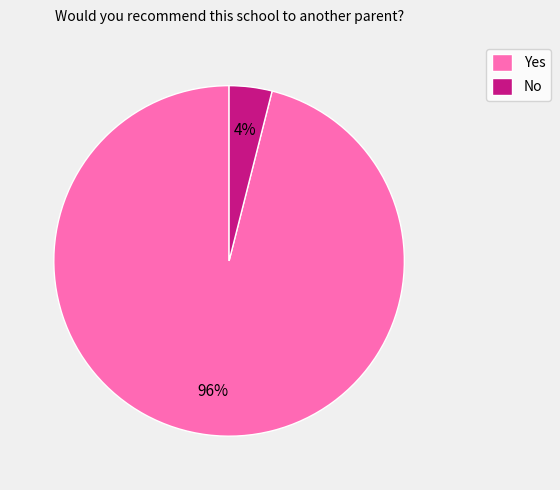

Which has a higher value, Yes or No?

Yes